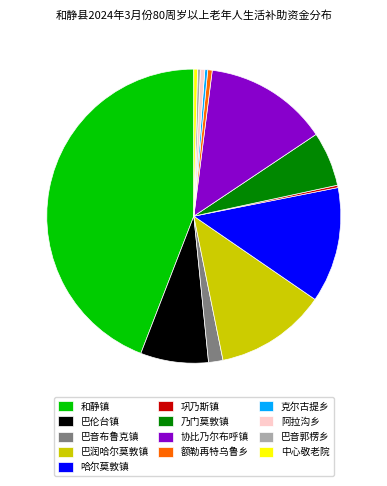

Which slice is the largest?

和静镇